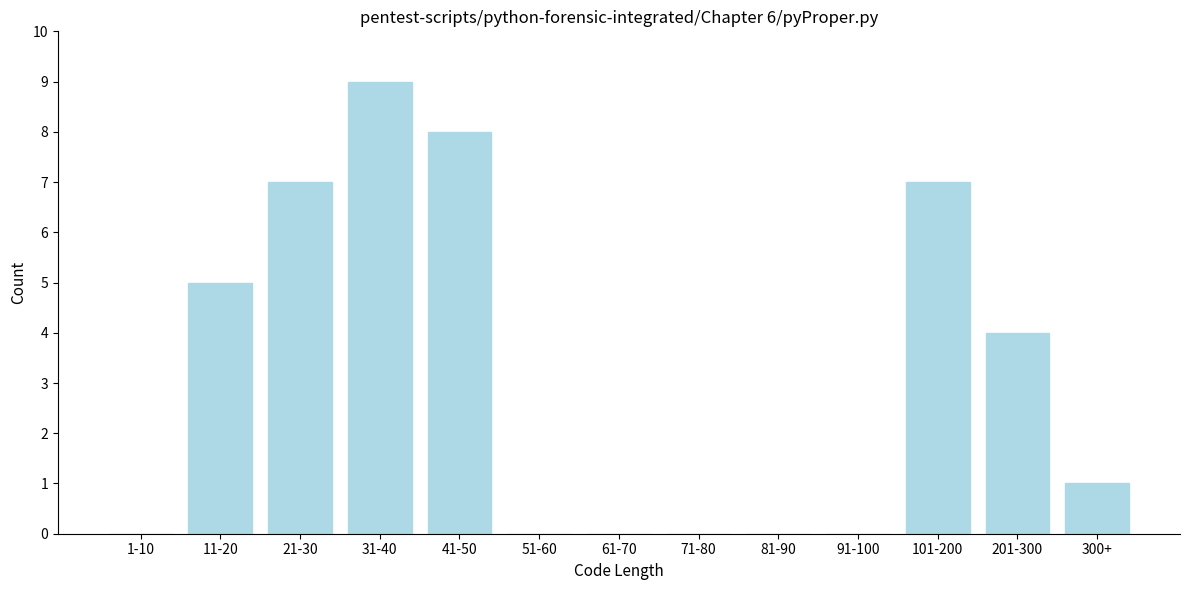

Reading left to right, what are all the values shown in this chart?

1-10=0	11-20=5	21-30=7	31-40=9	41-50=8	51-60=0	61-70=0	71-80=0	81-90=0	91-100=0	101-200=7	201-300=4	300+=1